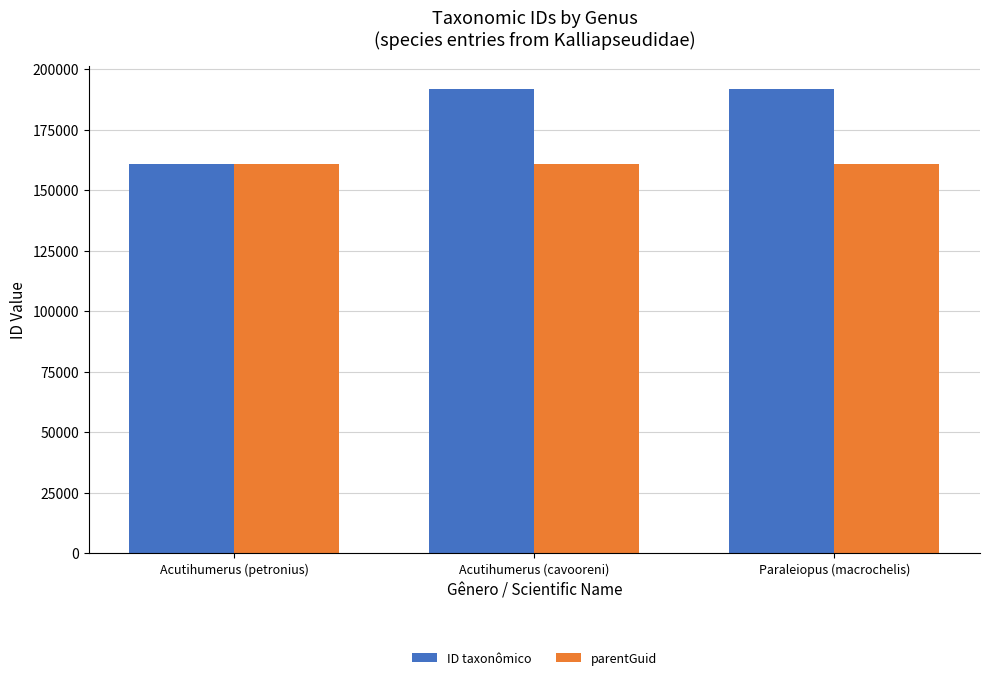

What is the highest value of the ID taxonômico series?

191751